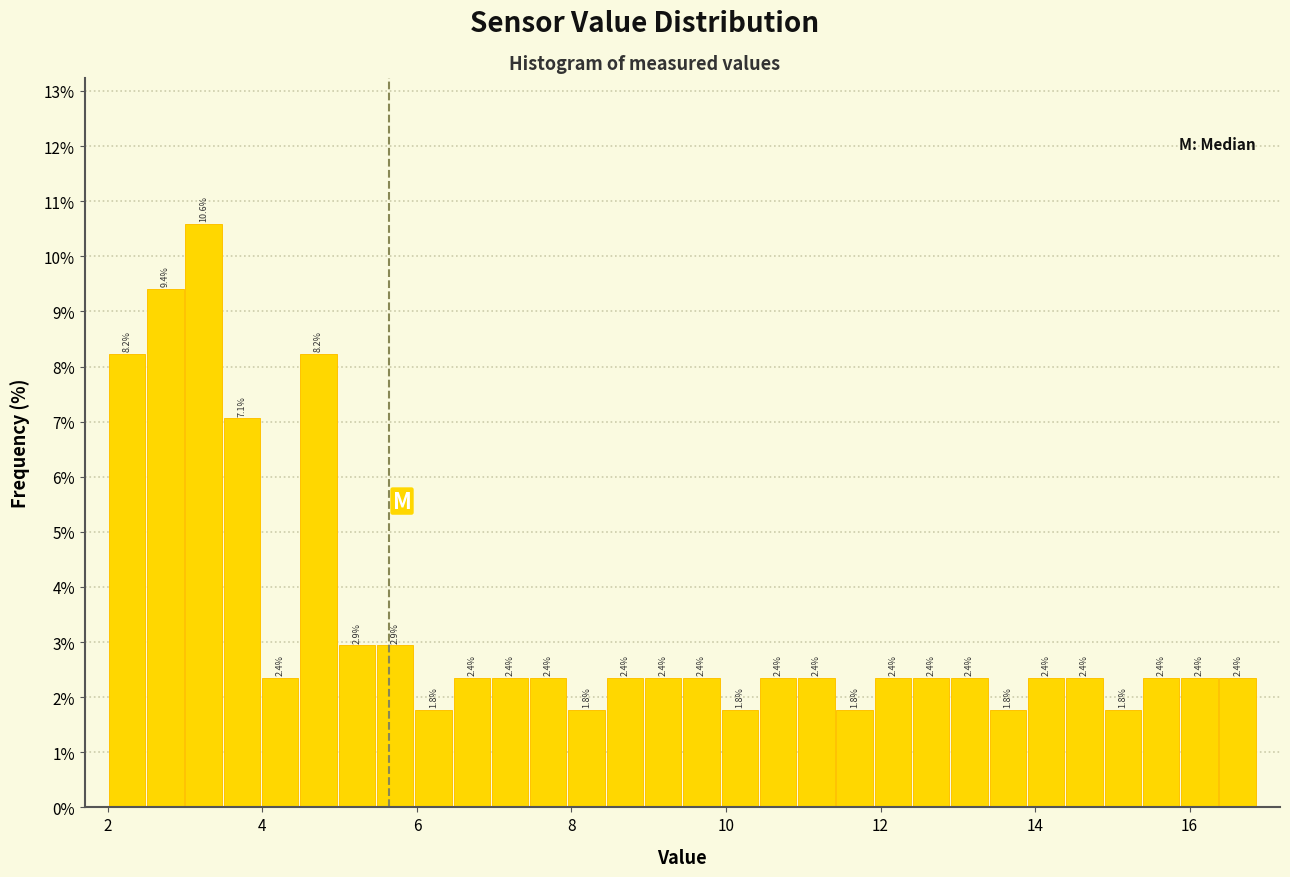

Around what value on the x-axis is the tallest bar? Give the approximate position of its centre, as read against the axis.

3.2